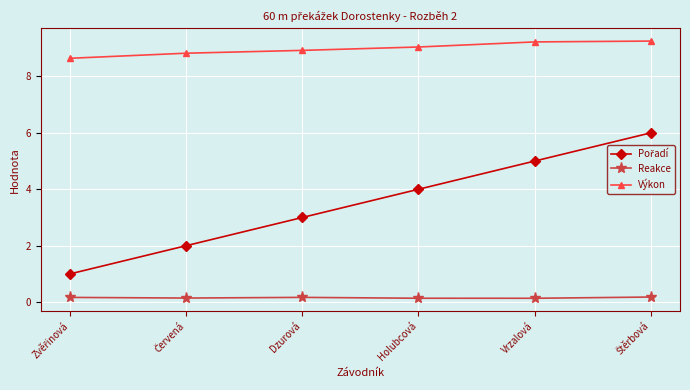

What is the label of the 2nd point from the right?

Vrzalová